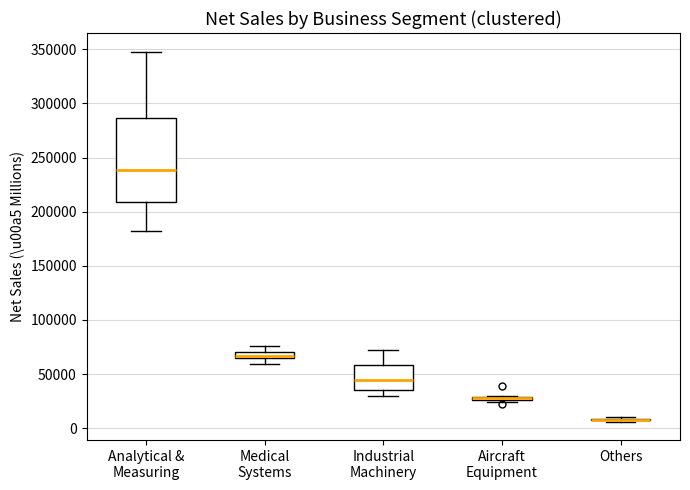

Where does the lower whisker of the box for Medical Systems end on the y-axis? The values are not printed on the chart, so give them approximately, as read against the axis.

60000